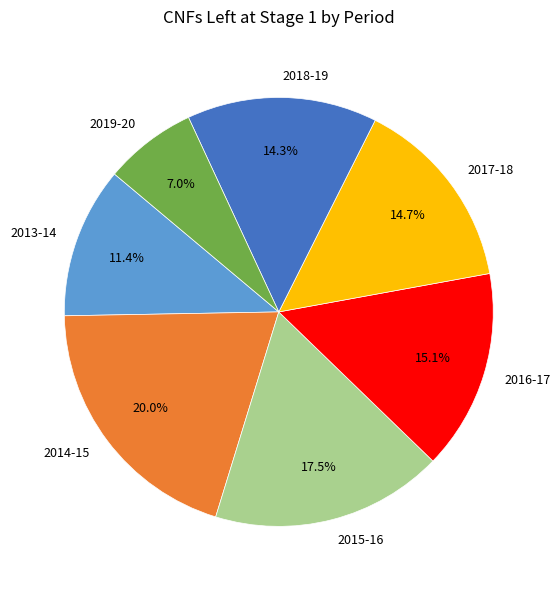

Which slice is the largest?

2014-15